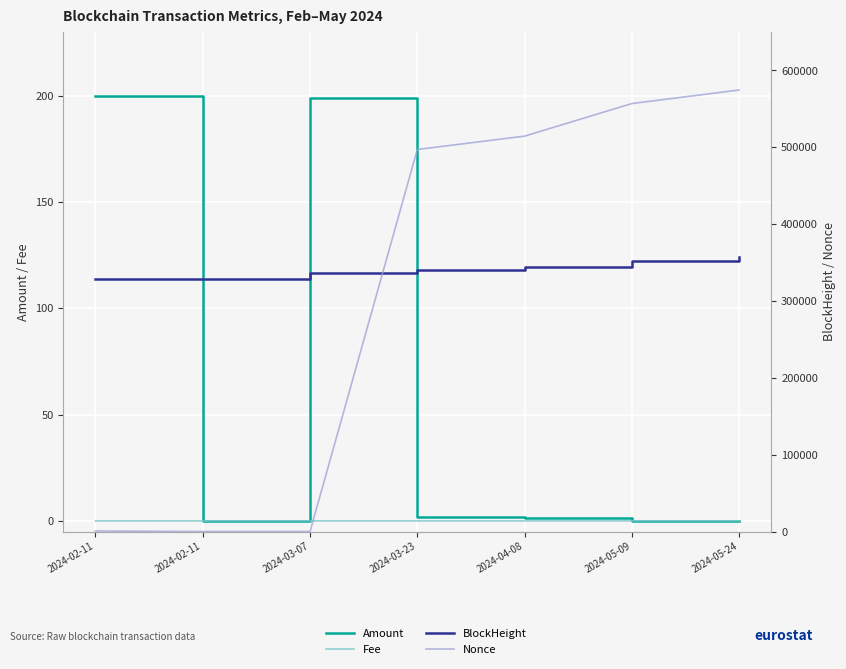

Which series ends up on top after the final intersection of BlockHeight and Nonce?

Nonce